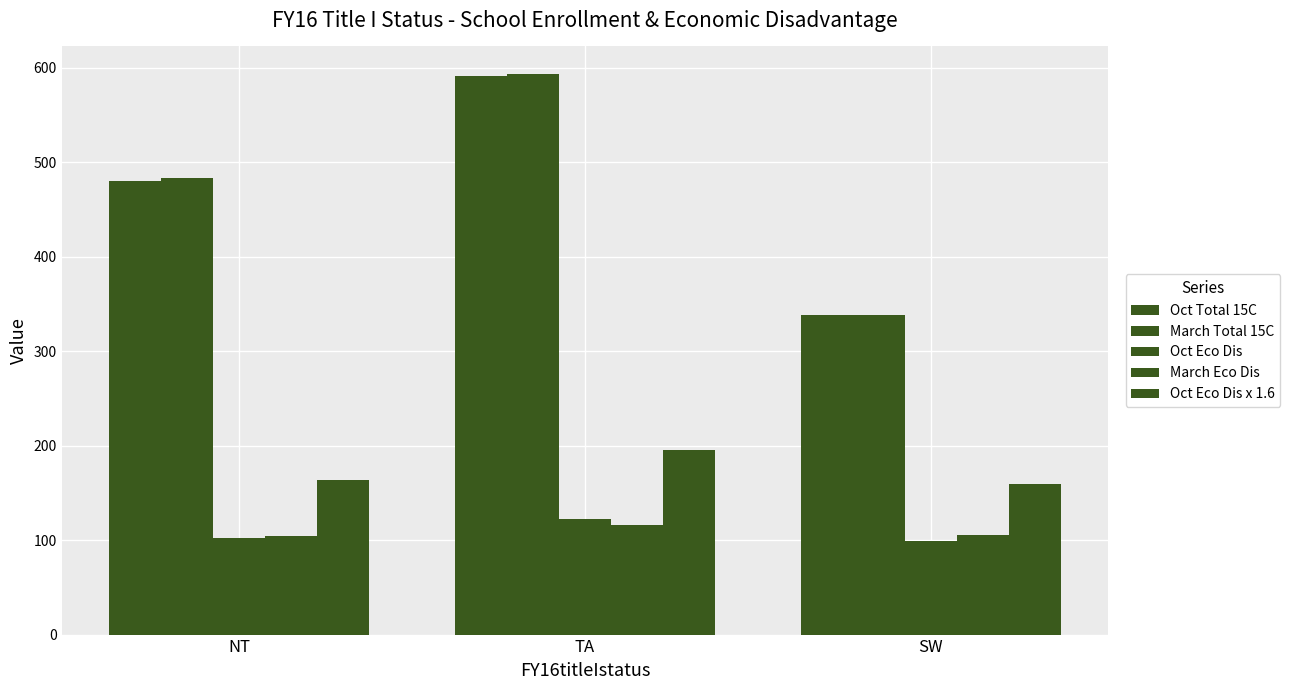

Reading right to left, transcribe all the data shown in this chart.

Oct Total 15C: SW=338.2	TA=591.5	NT=479.8
March Total 15C: SW=338.2	TA=593.0	NT=483.8
Oct Eco Dis: SW=99.2	TA=122.0	NT=102.7
March Eco Dis: SW=105.0	TA=116.5	NT=104.9
Oct Eco Dis x 1.6: SW=159.0	TA=195.5	NT=164.1